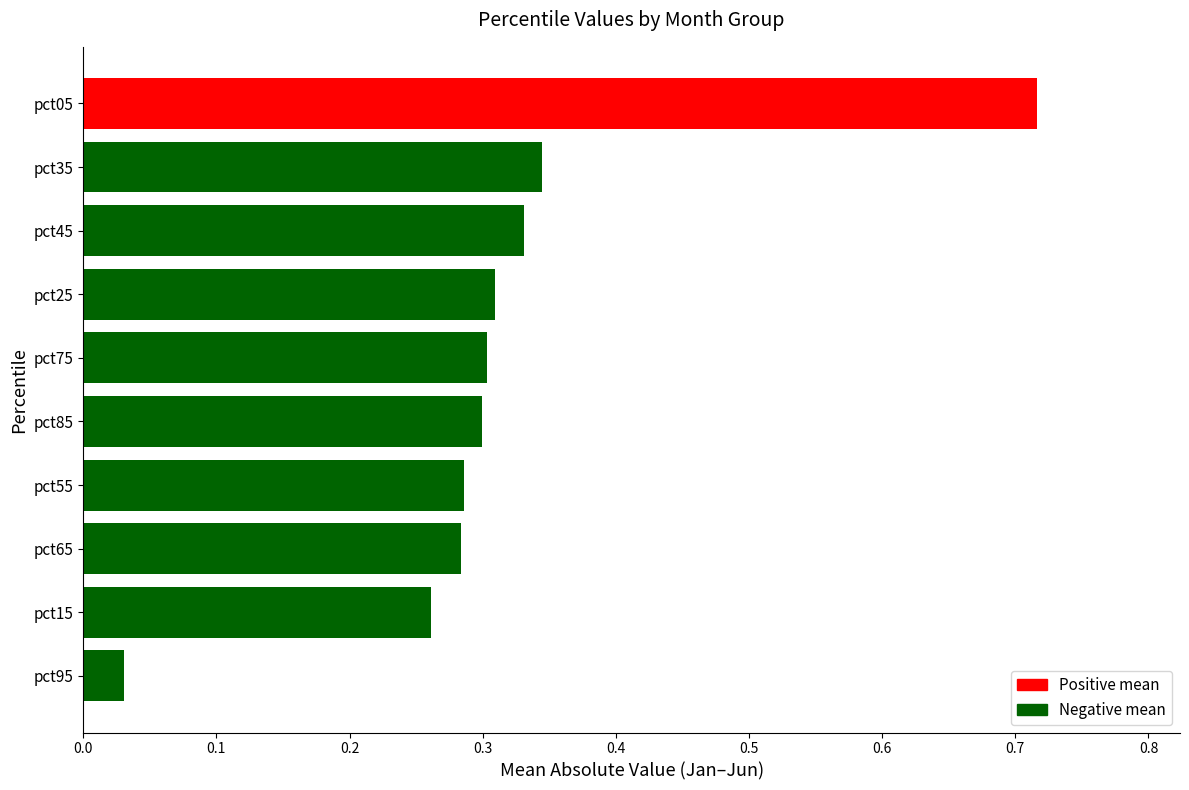

What is the label of the 4th bar from the bottom?

pct55